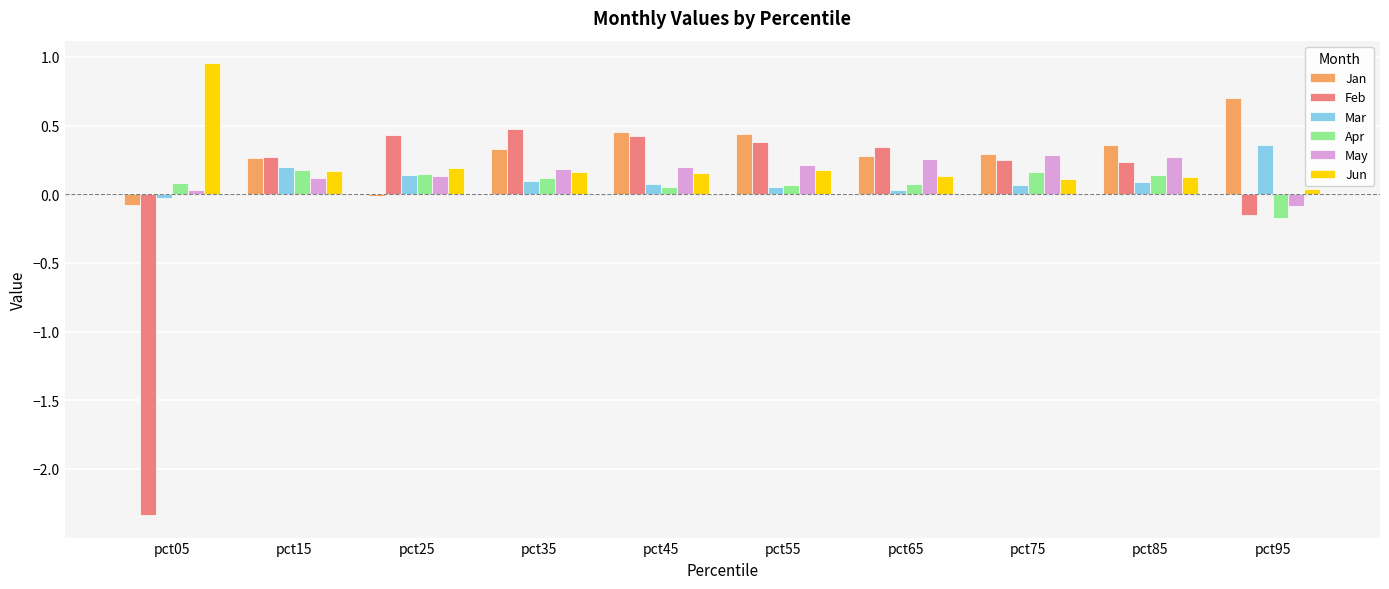

At which label is Feb closest to 0?

pct95